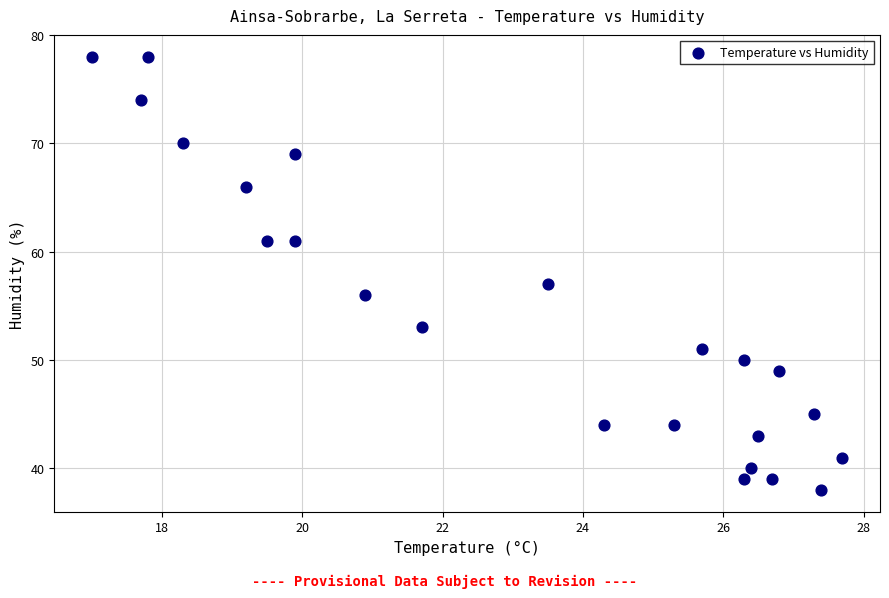

What Y value in the scatter plot is closest to 58?

57